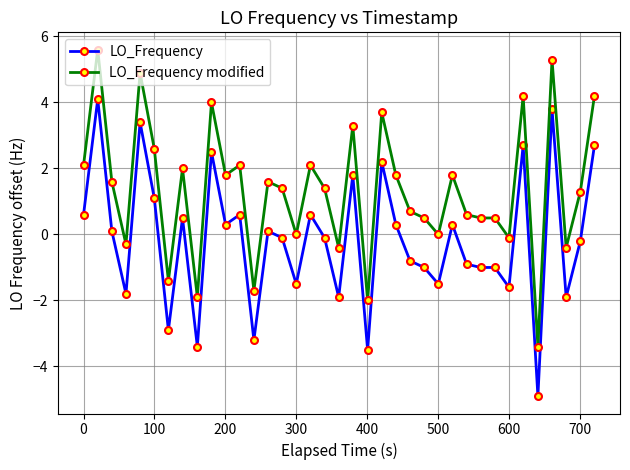

What is the minimum value shown in the chart?

-4.9